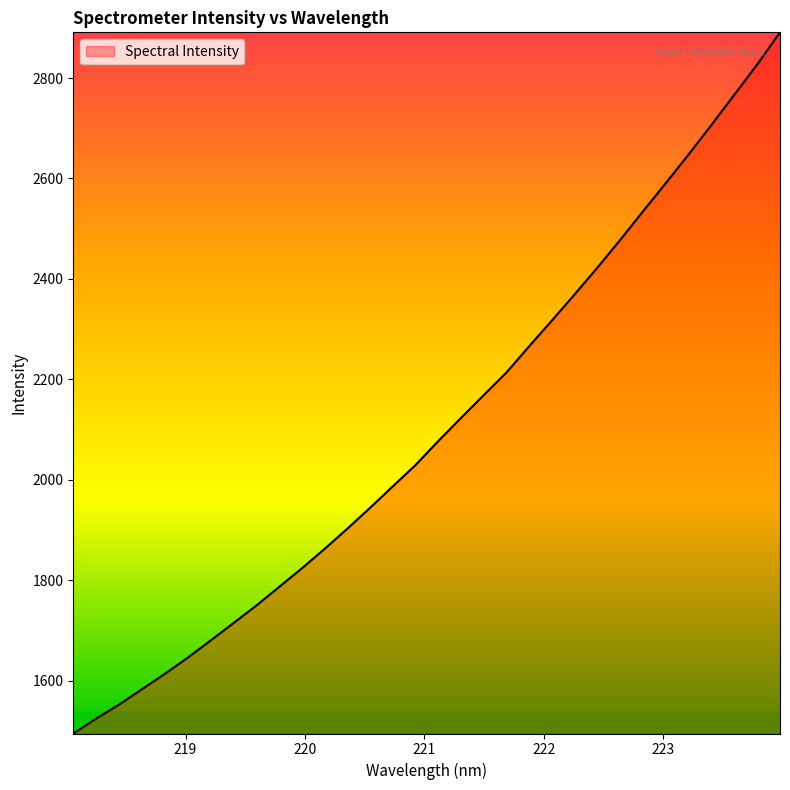

What is the difference between the maximum and minimum values?

1396.3